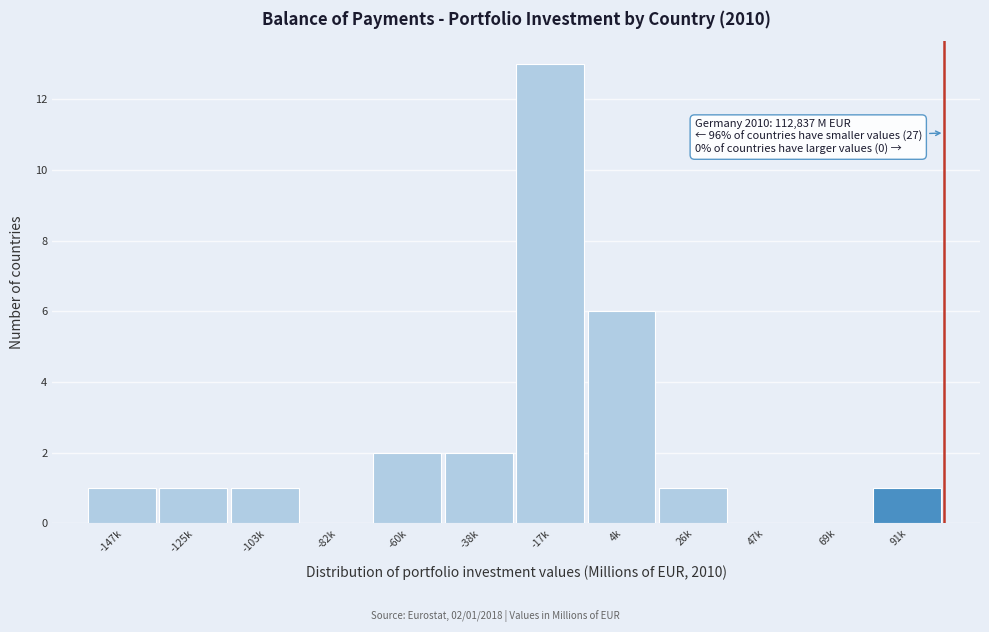

Reading left to right, extract all data points from this chart.

-147k=1	-125k=1	-103k=1	-82k=0	-60k=2	-38k=2	-17k=13	4k=6	26k=1	47k=0	69k=0	91k=1